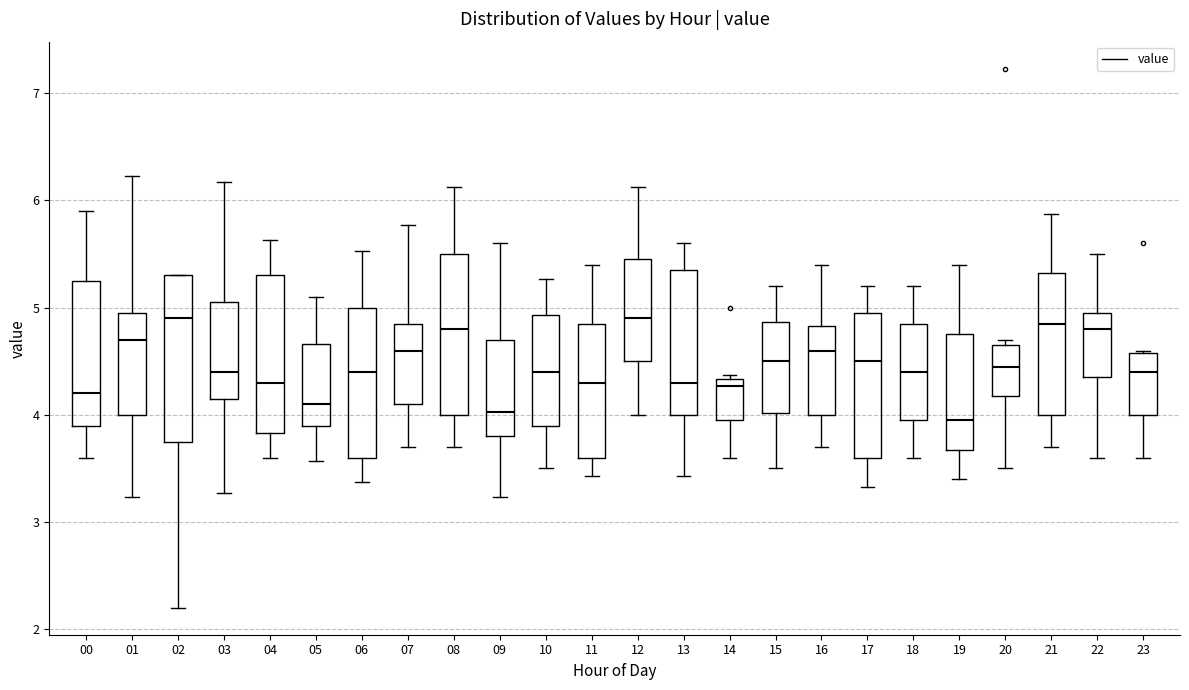

Reading left to right, transcribe this box plot: for each box, give where its median line is, the range the box spans, and where its two whiskers end, as read against the y-axis. The values are not printed on the chart, so give them approximately, as read against the axis.

00: median 4.2, box 3.9 to 5.3, whiskers 3.6 to 5.9
01: median 4.7, box 4.0 to 5.0, whiskers 3.2 to 6.2
02: median 4.9, box 3.8 to 5.3, whiskers 2.2 to 5.3
03: median 4.4, box 4.2 to 5.1, whiskers 3.3 to 6.2
04: median 4.3, box 3.8 to 5.3, whiskers 3.6 to 5.6
05: median 4.1, box 3.9 to 4.7, whiskers 3.6 to 5.1
06: median 4.4, box 3.6 to 5.0, whiskers 3.4 to 5.5
07: median 4.6, box 4.1 to 4.9, whiskers 3.7 to 5.8
08: median 4.8, box 4.0 to 5.5, whiskers 3.7 to 6.1
09: median 4.0, box 3.8 to 4.7, whiskers 3.2 to 5.6
10: median 4.4, box 3.9 to 4.9, whiskers 3.5 to 5.3
11: median 4.3, box 3.6 to 4.9, whiskers 3.4 to 5.4
12: median 4.9, box 4.5 to 5.5, whiskers 4.0 to 6.1
13: median 4.3, box 4.0 to 5.4, whiskers 3.4 to 5.6
14: median 4.3 (just below the box's upper edge), box 4.0 to 4.3, whiskers 3.6 to 4.4
15: median 4.5, box 4.0 to 4.9, whiskers 3.5 to 5.2
16: median 4.6, box 4.0 to 4.8, whiskers 3.7 to 5.4
17: median 4.5, box 3.6 to 5.0, whiskers 3.3 to 5.2
18: median 4.4, box 4.0 to 4.9, whiskers 3.6 to 5.2
19: median 4.0, box 3.7 to 4.8, whiskers 3.4 to 5.4
20: median 4.5, box 4.2 to 4.7, whiskers 3.5 to 4.7 (just above the box's upper edge)
21: median 4.9, box 4.0 to 5.3, whiskers 3.7 to 5.9
22: median 4.8, box 4.4 to 5.0, whiskers 3.6 to 5.5
23: median 4.4, box 4.0 to 4.6, whiskers 3.6 to 4.6